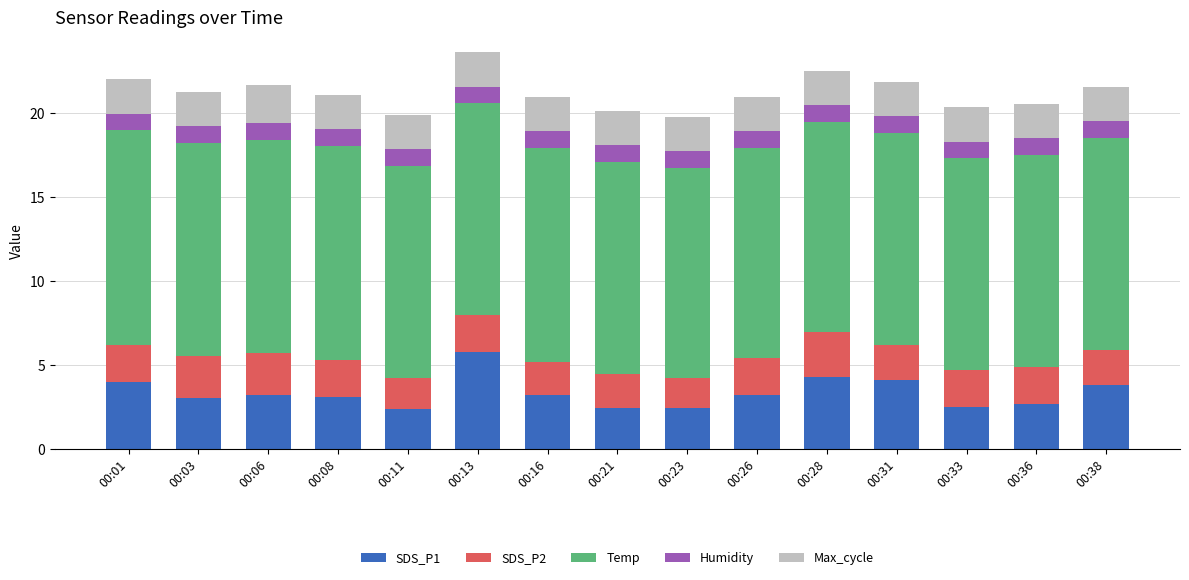

What is the difference between the maximum and second lowest values in the SDS_P1 series?

3.3